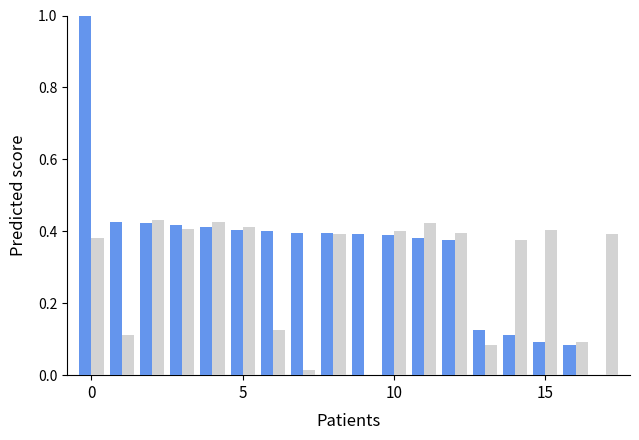

What is the greatest value displayed?

1.0